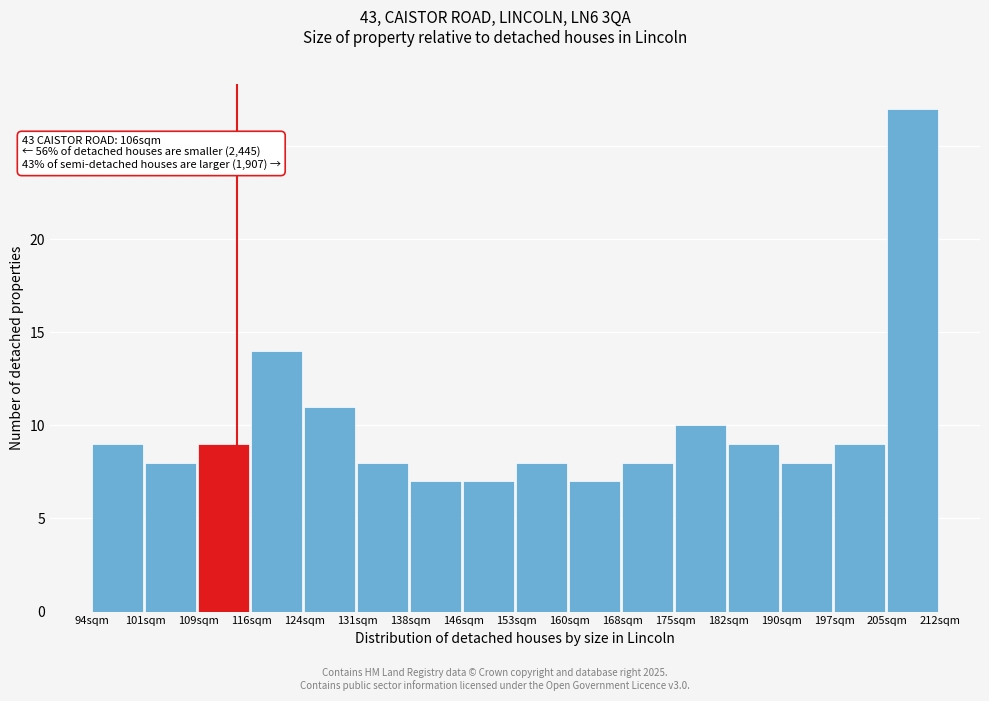

Reading left to right, extract all data points from this chart.

94sqm=9	101sqm=8	109sqm=9	116sqm=14	124sqm=11	131sqm=8	138sqm=7	146sqm=7	153sqm=8	160sqm=7	168sqm=8	175sqm=10	182sqm=9	190sqm=8	197sqm=9	205sqm=27